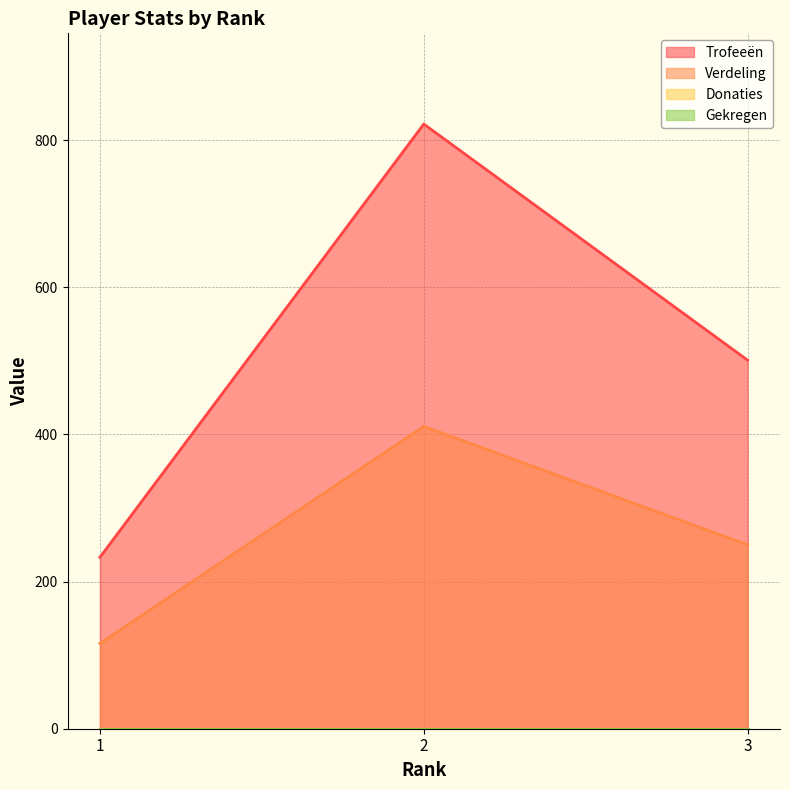

Reading left to right, transcribe all the data shown in this chart.

Trofeeën: 233	822	501
Verdeling: 116	411	250